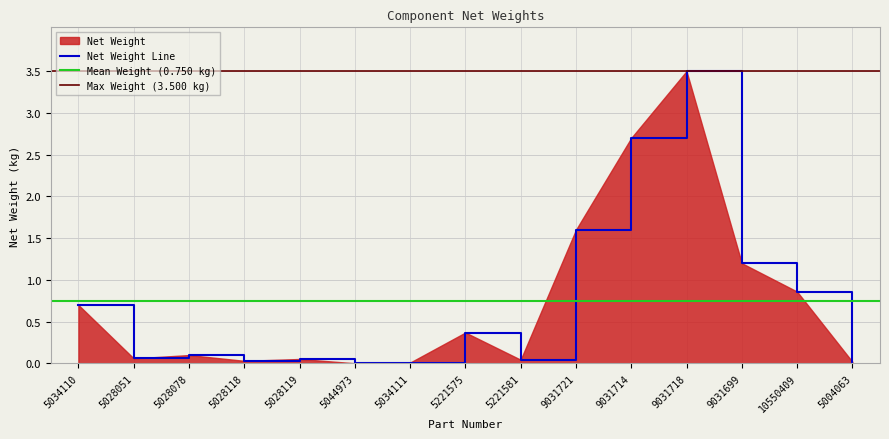

Reading right to left, list all the values displayed in this chart.

5004063=0.0	10550409=0.9	9031699=1.2	9031718=3.5	9031714=2.7	9031721=1.6	5221581=0.0	5221575=0.4	5034111=0.0	5044973=0.0	5028119=0.1	5028118=0.0	5028078=0.1	5028051=0.1	5034110=0.7